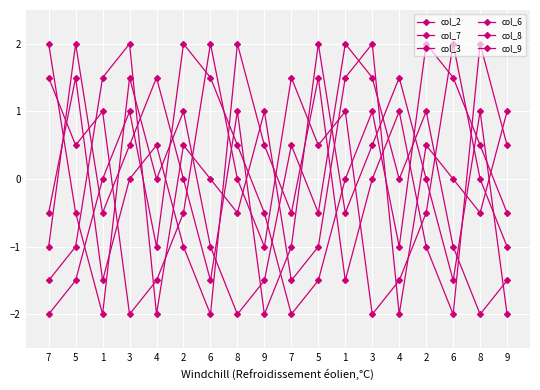

Which series ends up on top after the final intersection of col_6 and col_7?

col_6